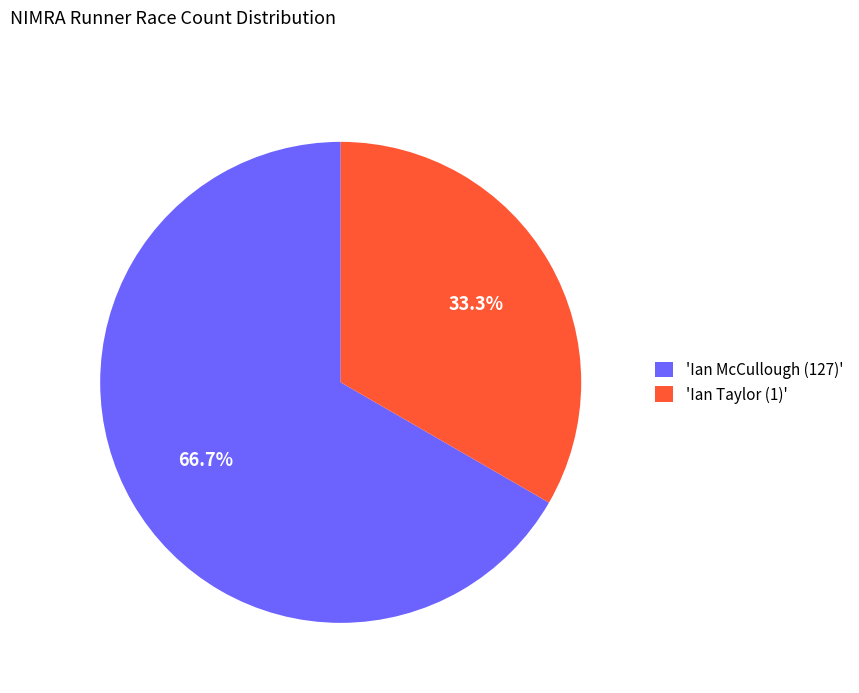

Count the number of slices in the pie.

2